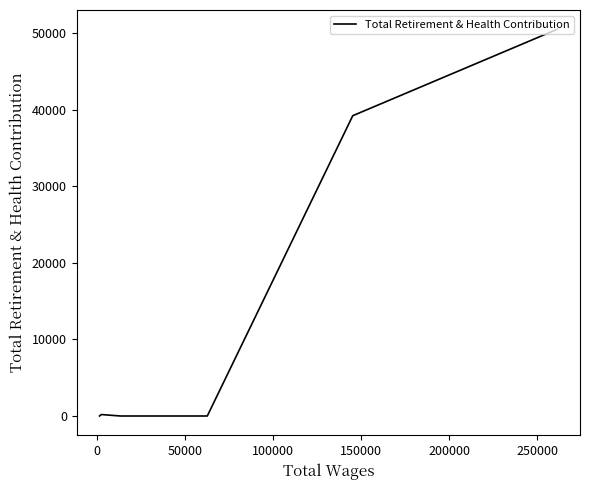

Between 100000 and 150000, which is larger?

150000